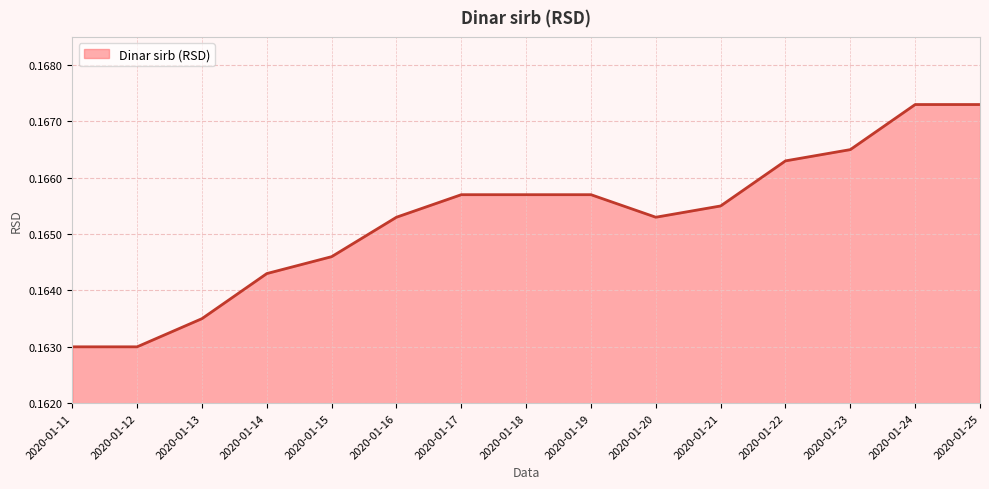

The chart shows a value of 0.3 at 2020-01-17. True or false?

False